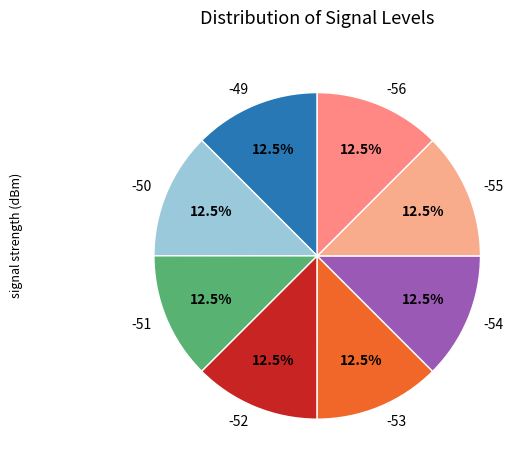

To the nearest percent, what is the combined percentage of -52 and -55?

25%